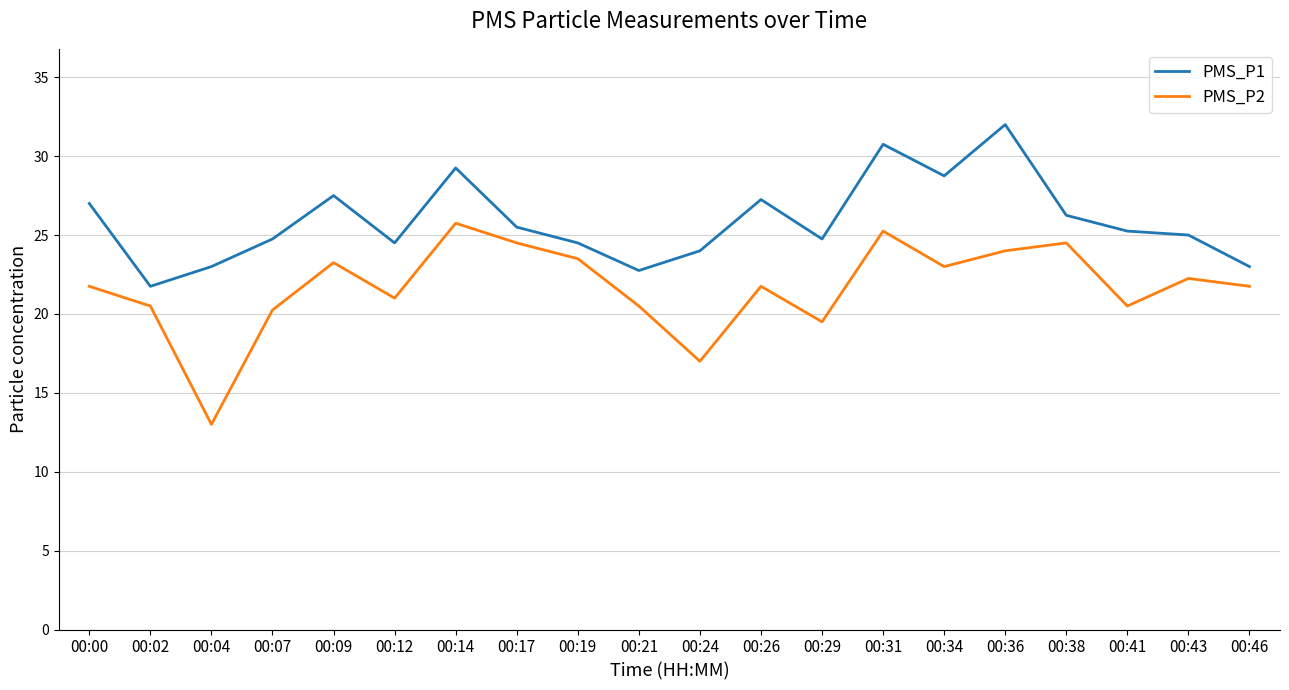

Which series has the largest total across all categories?

PMS_P1